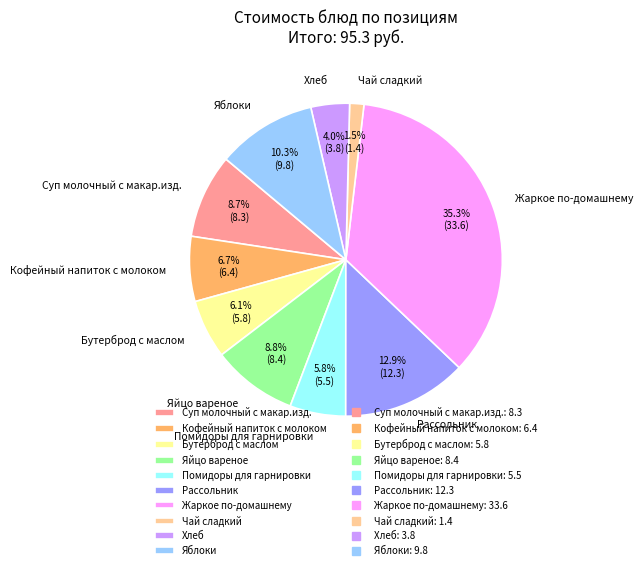

Which slice is the largest?

Жаркое по-домашнему